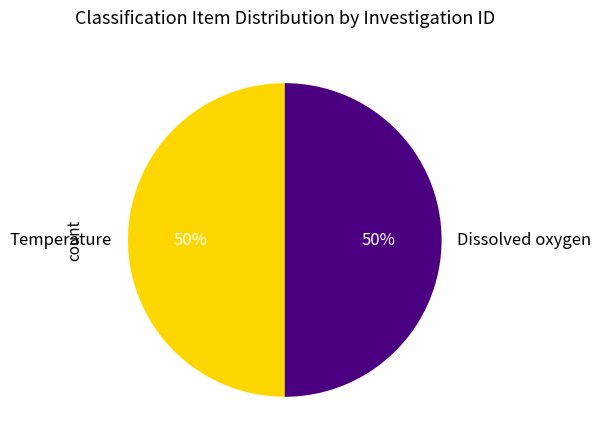

To the nearest percent, what portion does Temperature represent?

50%